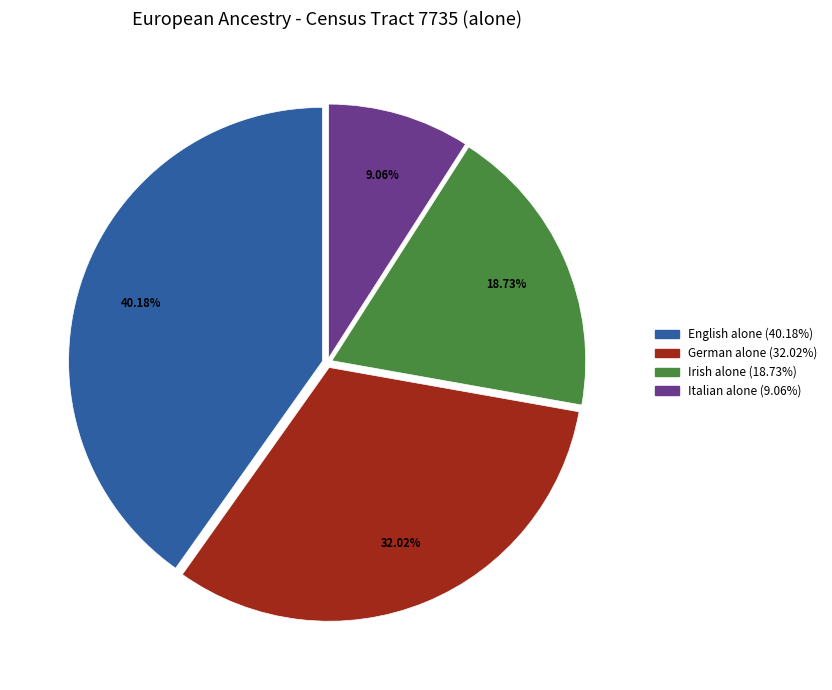

Is there any slice that represents more than half of the pie?

No